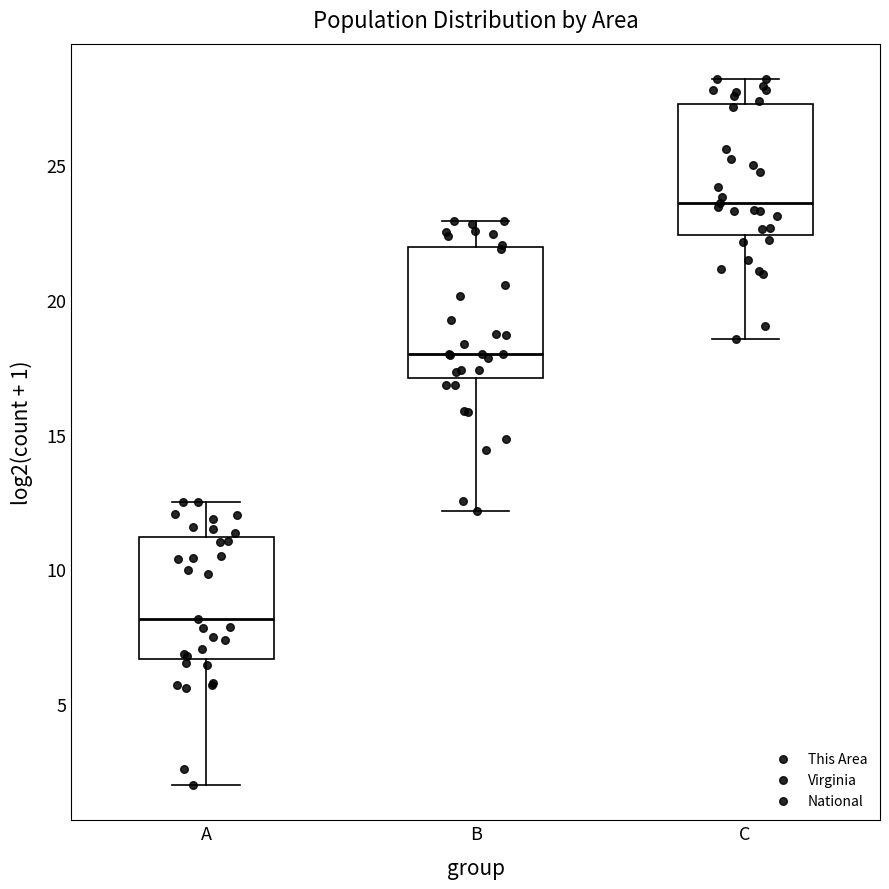

Where does the lower whisker of the box for C end on the y-axis? The values are not printed on the chart, so give them approximately, as read against the axis.

18.5